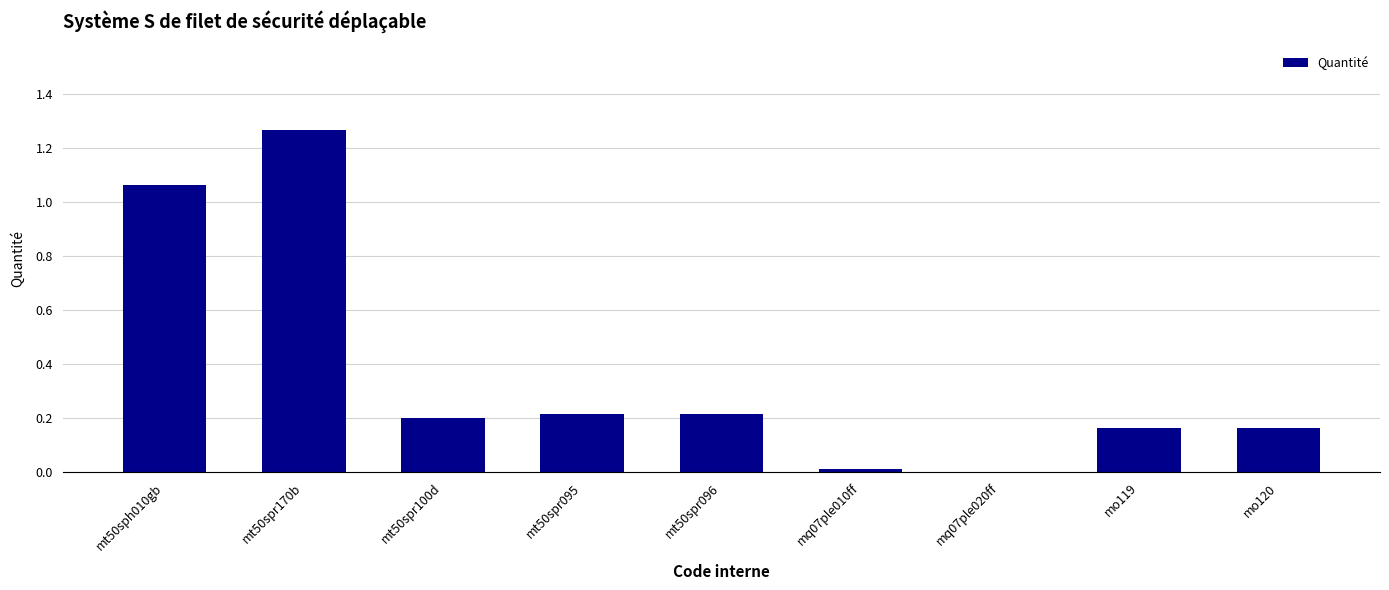

Which label corresponds to the largest value in the chart?

mt50spr170b